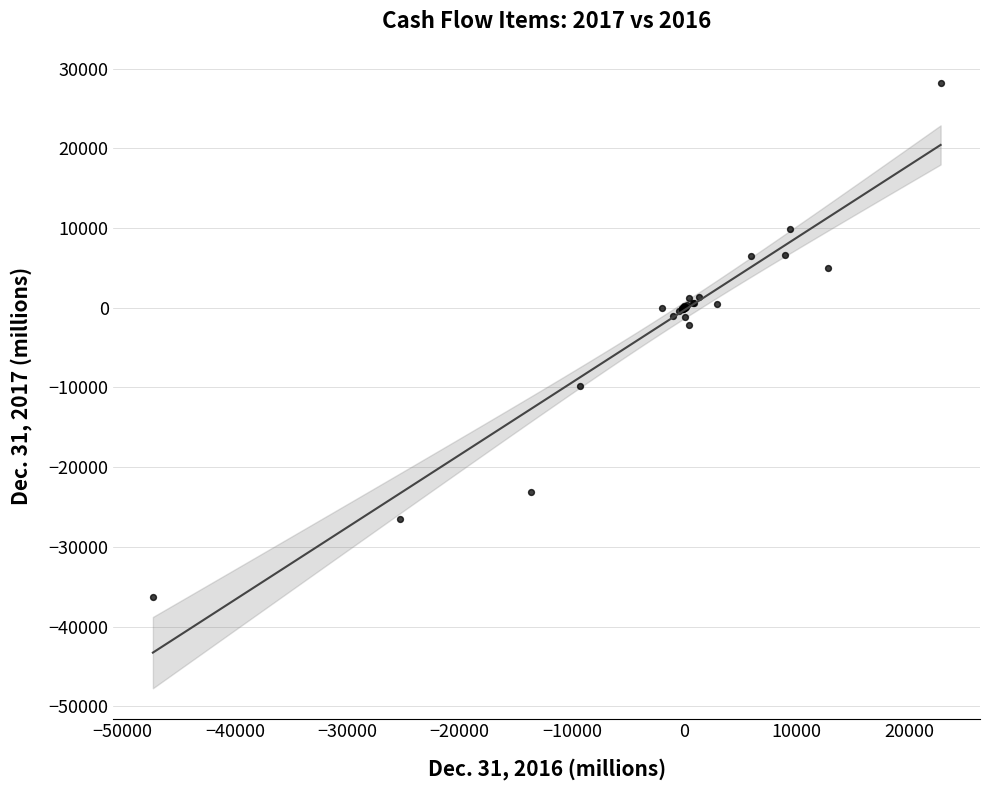

What Y value in the scatter plot is closest to -4036?

-2224